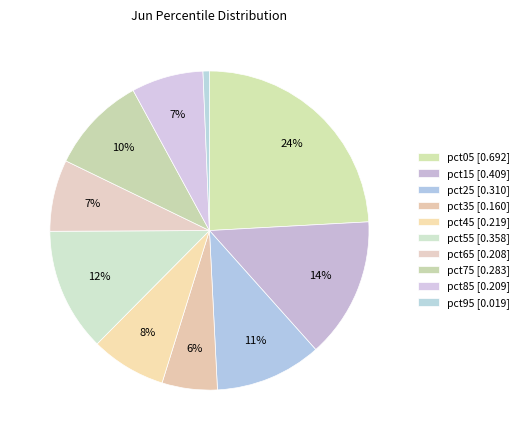

Which category has the smallest portion of the pie?

pct95